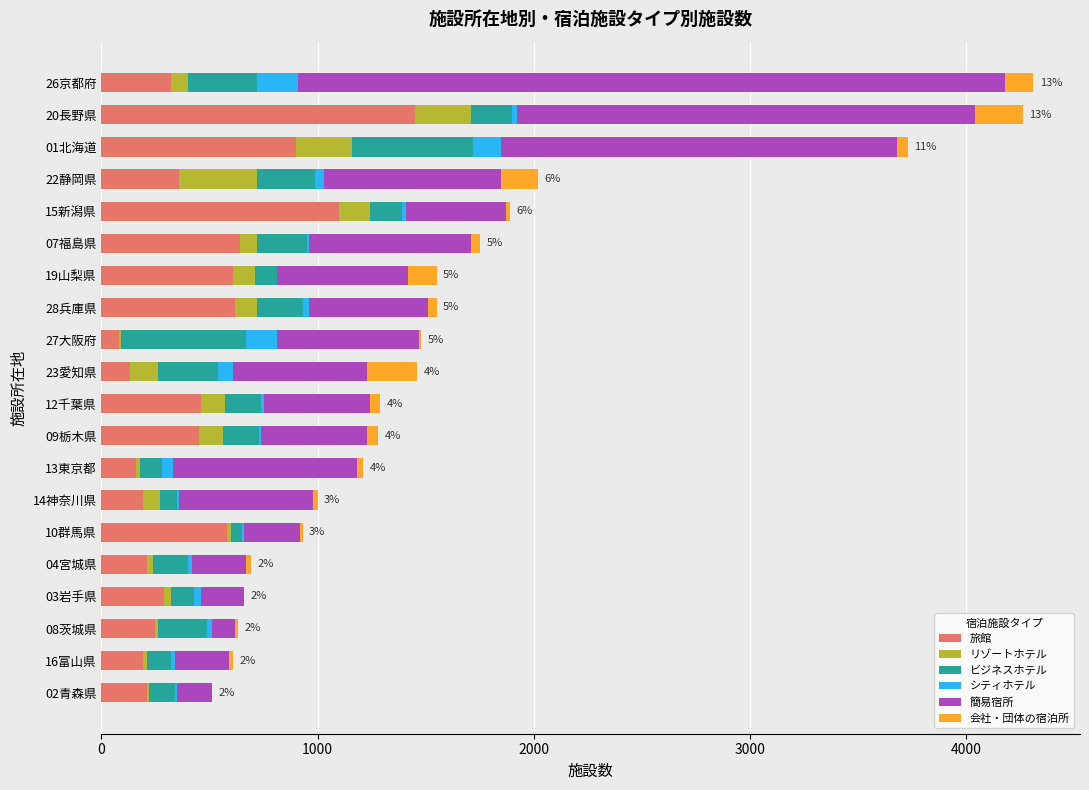

What are all the series names shown in the legend?

旅館, リゾートホテル, ビジネスホテル, シティホテル, 簡易宿所, 会社・団体の宿泊所